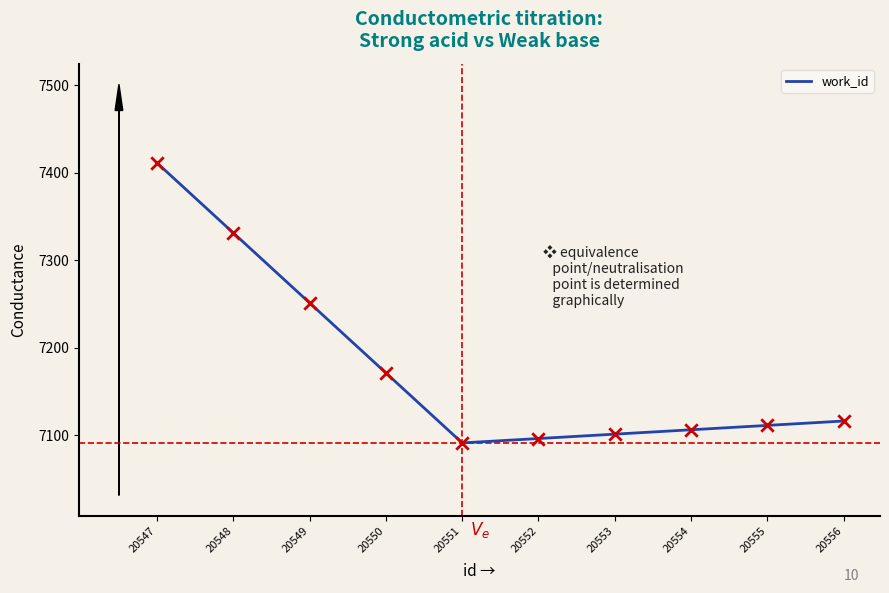

What is the ratio of the value at 20549 to the value at 20551?

1.0